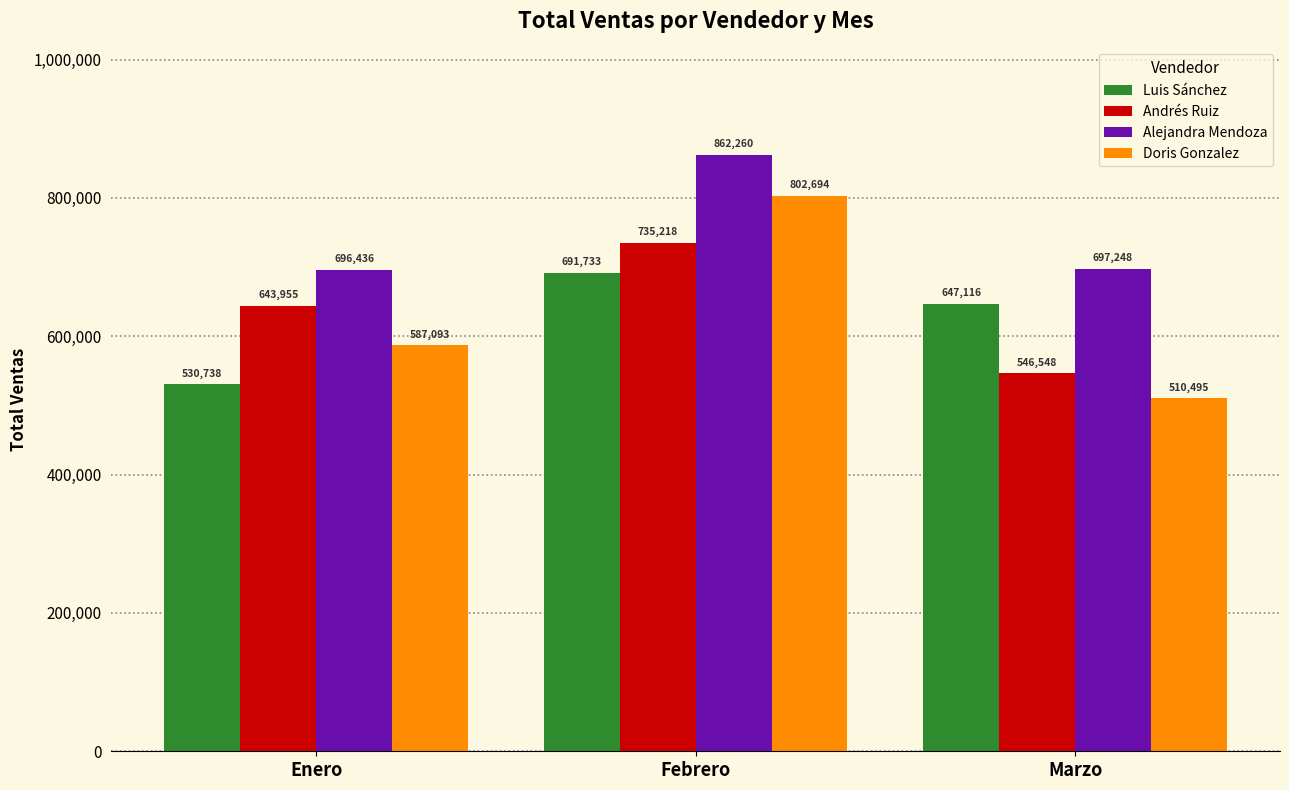

What position from the left is Febrero?

2